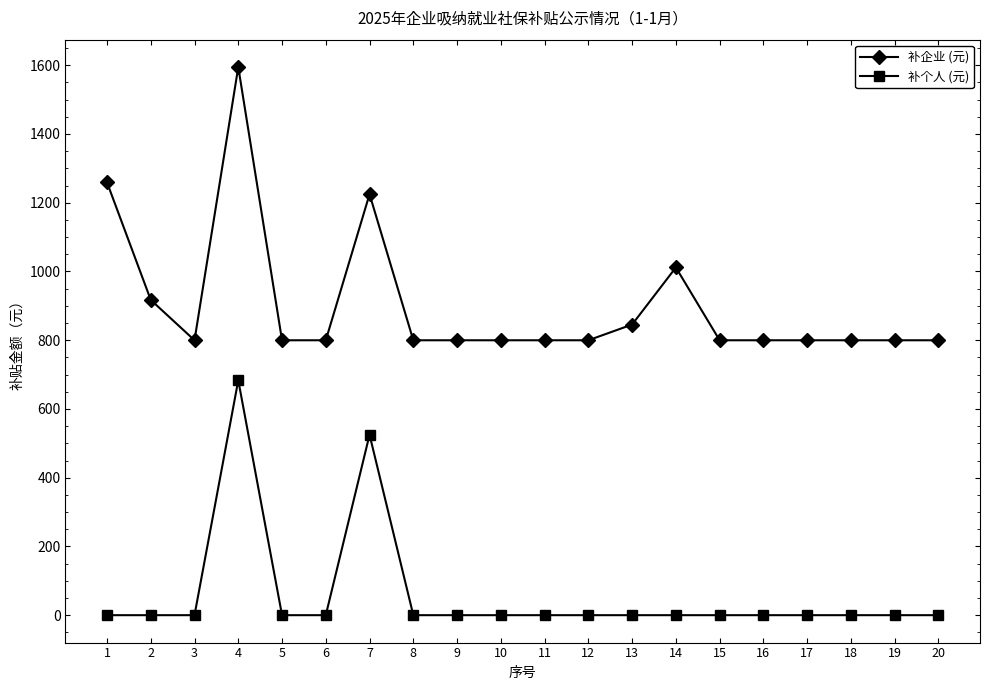

True or false: 补企业 (元) and 补个人 (元) intersect in this chart.

False